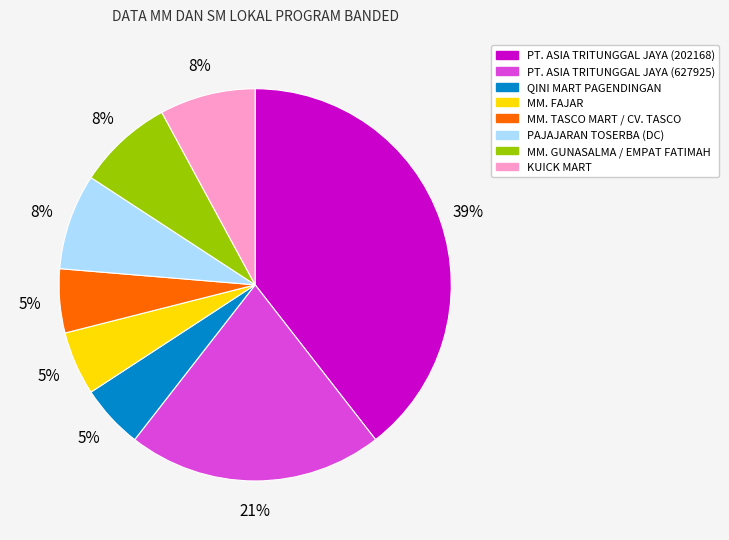

To the nearest percent, what portion does MM. GUNASALMA / EMPAT FATIMAH represent?

8%